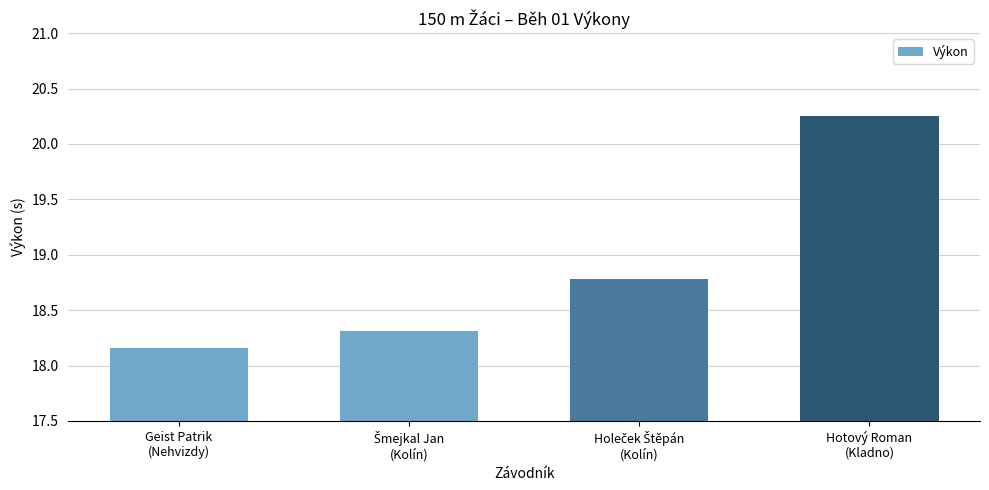

What is the difference between the maximum and minimum values?

2.1